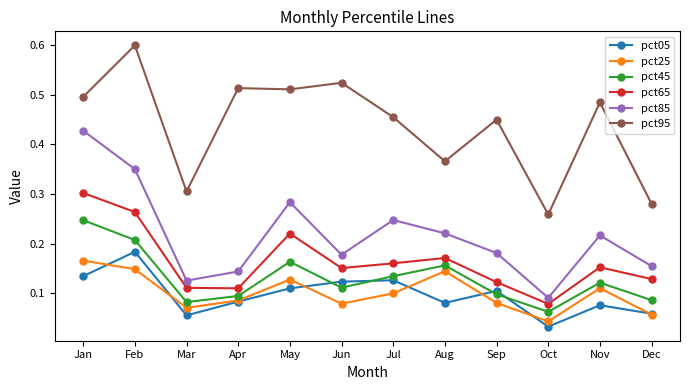

What are all the series names shown in the legend?

pct05, pct25, pct45, pct65, pct85, pct95